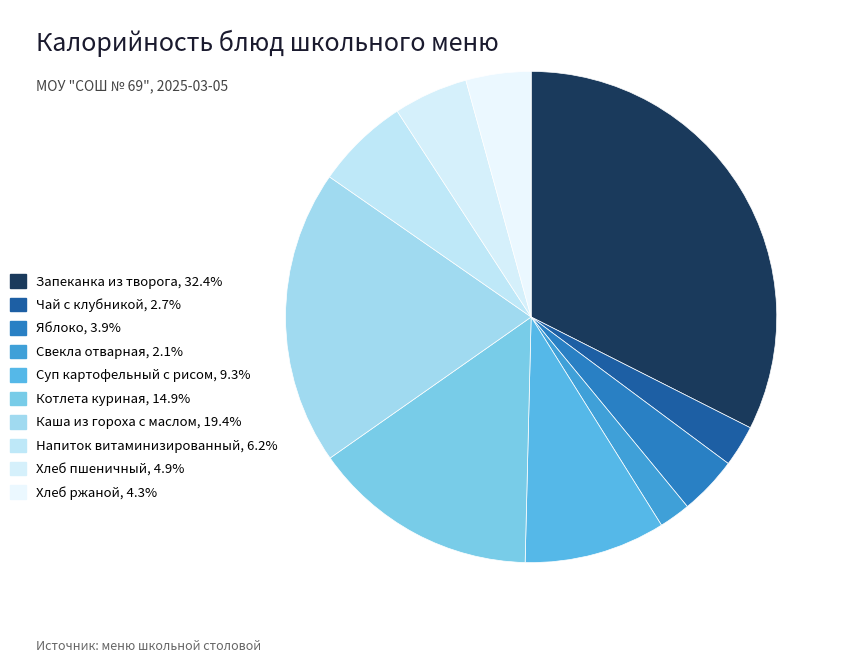

Count the number of slices in the pie.

10